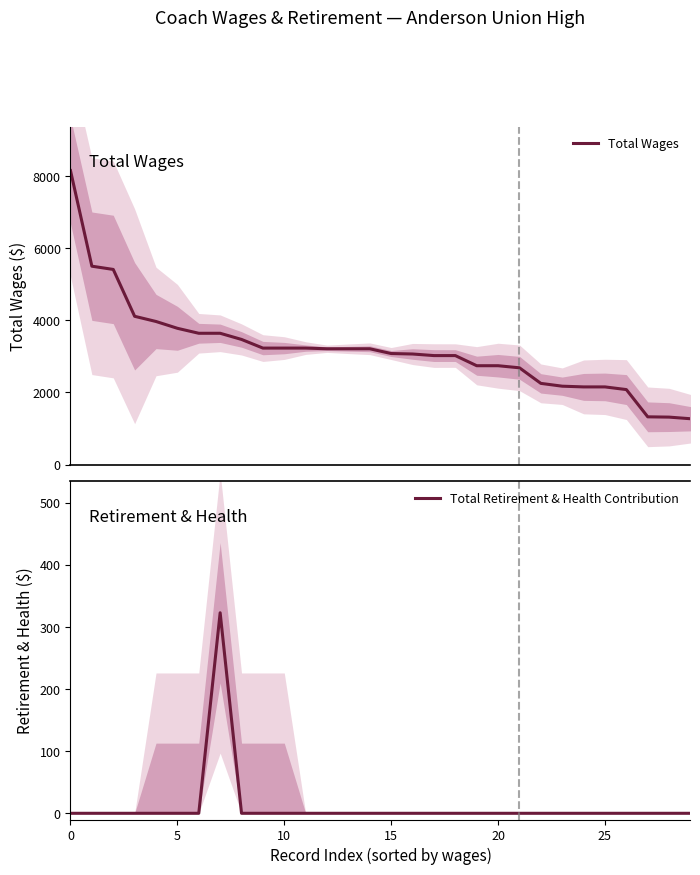

True or false: Total Wages and Total Retirement & Health Contribution intersect in this chart.

False